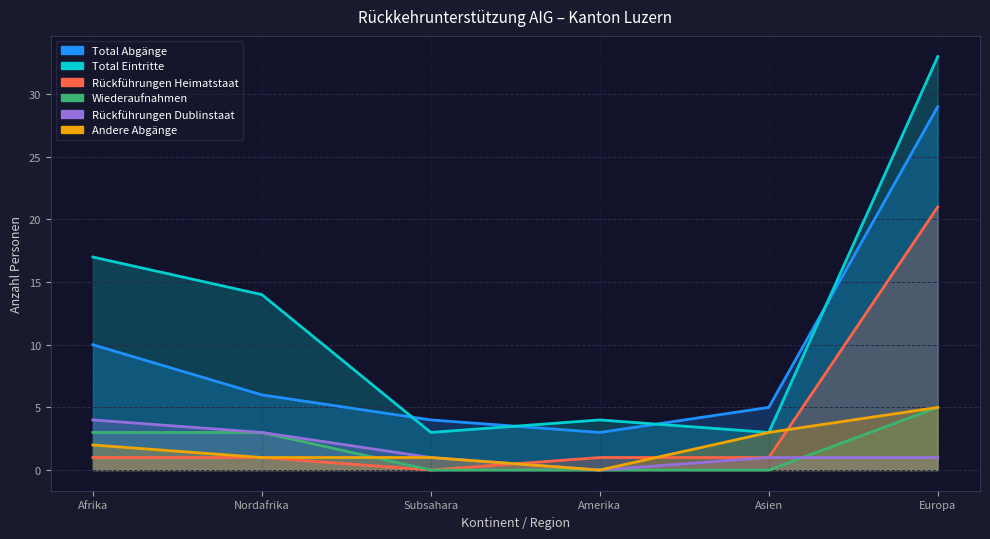

At which category is the sum across all series the highest?

Europa